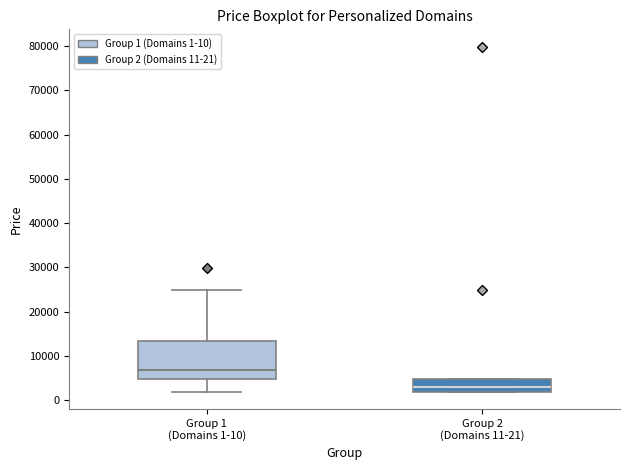

Where is the upper edge of the box for Group 1 (Domains 1-10) on the y-axis? The values are not printed on the chart, so give them approximately, as read against the axis.

13000